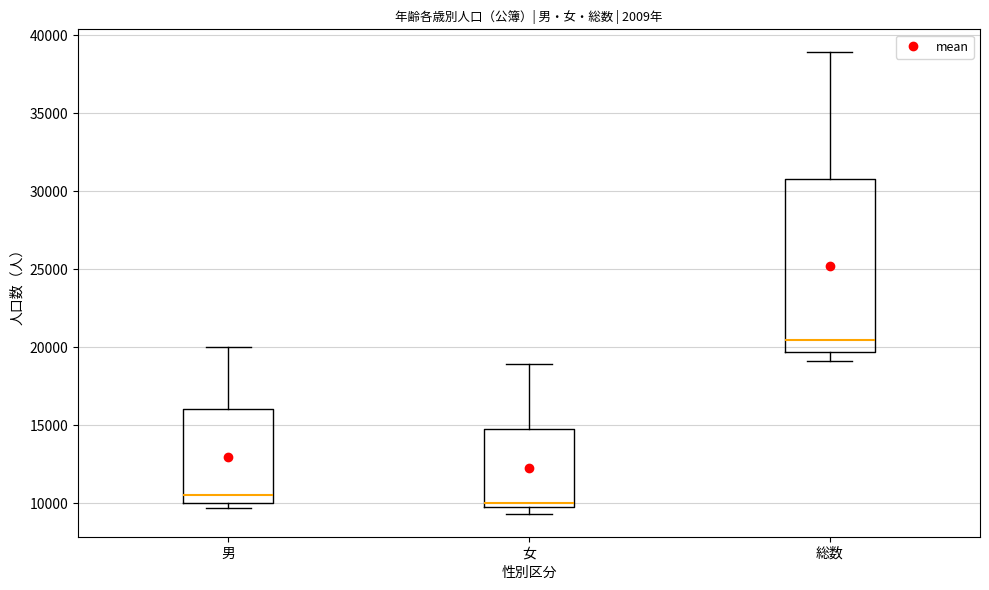

Reading left to right, read every box against the y-axis: the position of its median line, the range the box covers, and the ends of its whiskers. The values are not printed on the chart, so give them approximately, as read against the axis.

男: median 10500, box 10000 to 16000, whiskers 9500 to 20000
女: median 10000, box 9500 to 15000, whiskers 9500 (just below the box's lower edge) to 19000
総数: median 20500, box 19500 to 31000, whiskers 19000 to 39000